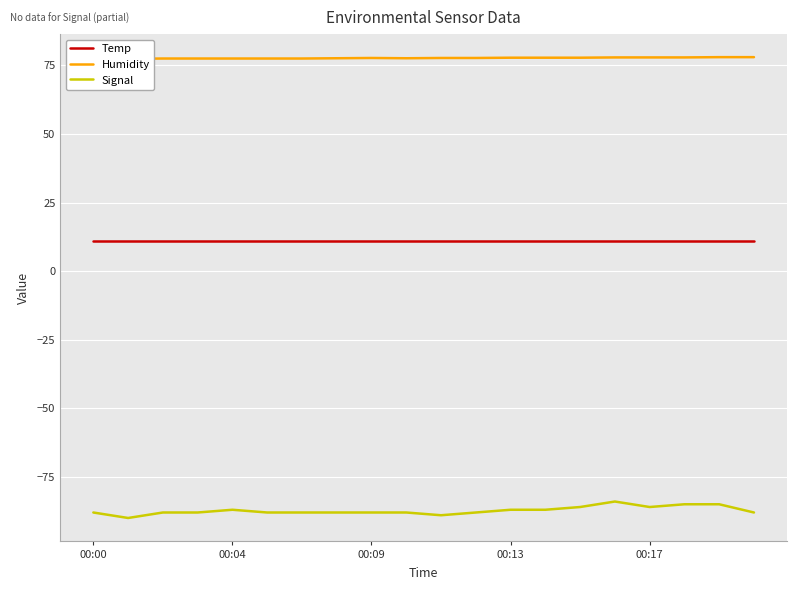

The value of Signal at 00:04 is -87.0. True or false?

True